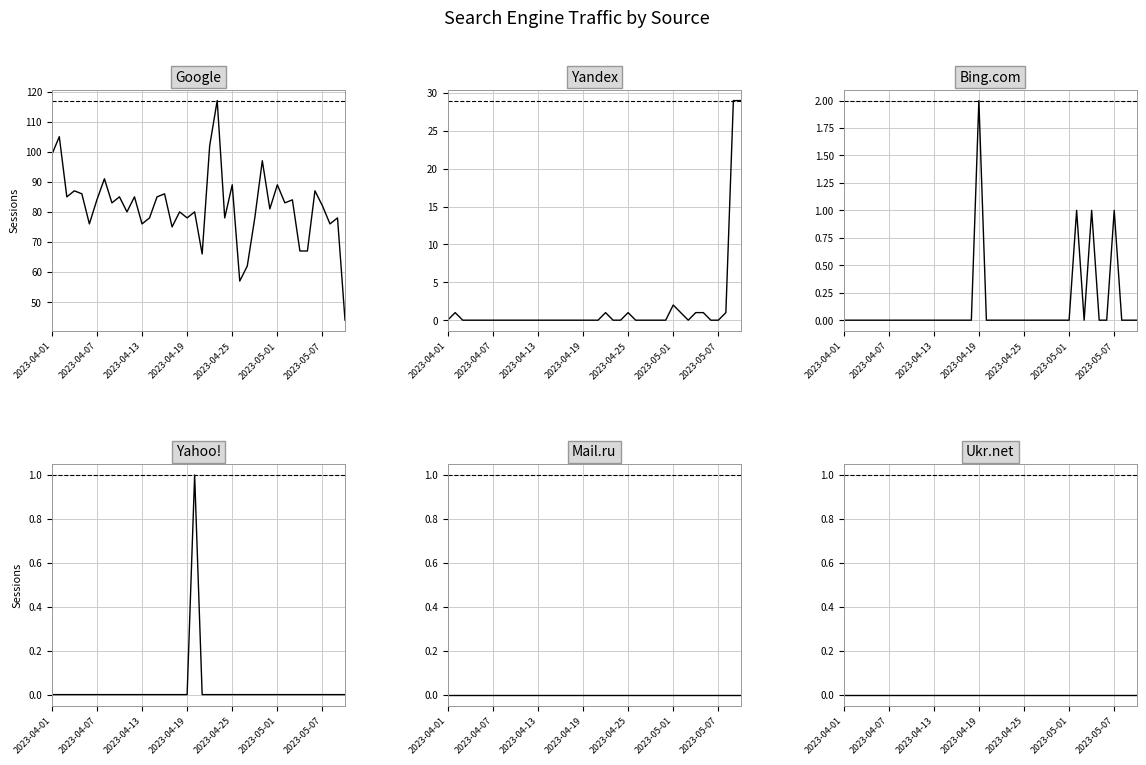

How many values in the Yandex series exceed 0?

10